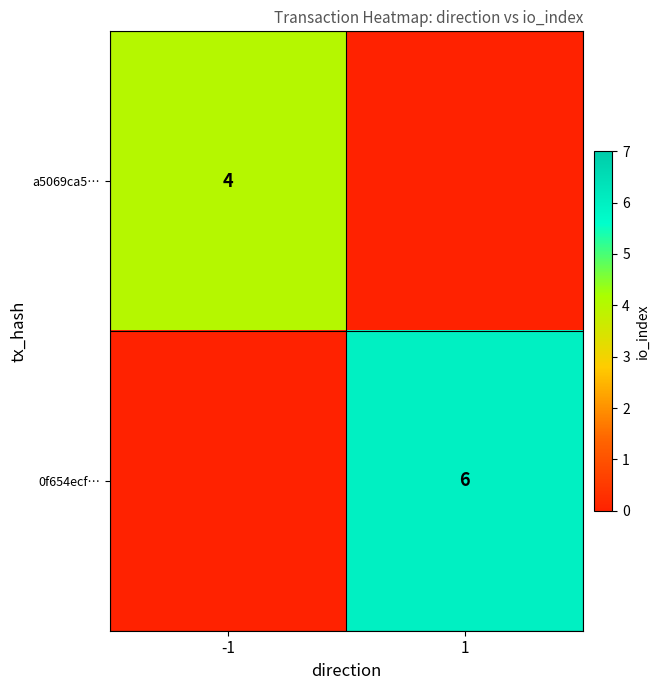

Is the value of a5069ca5… at -1 greater than the value of 0f654ecf… at 1?

No